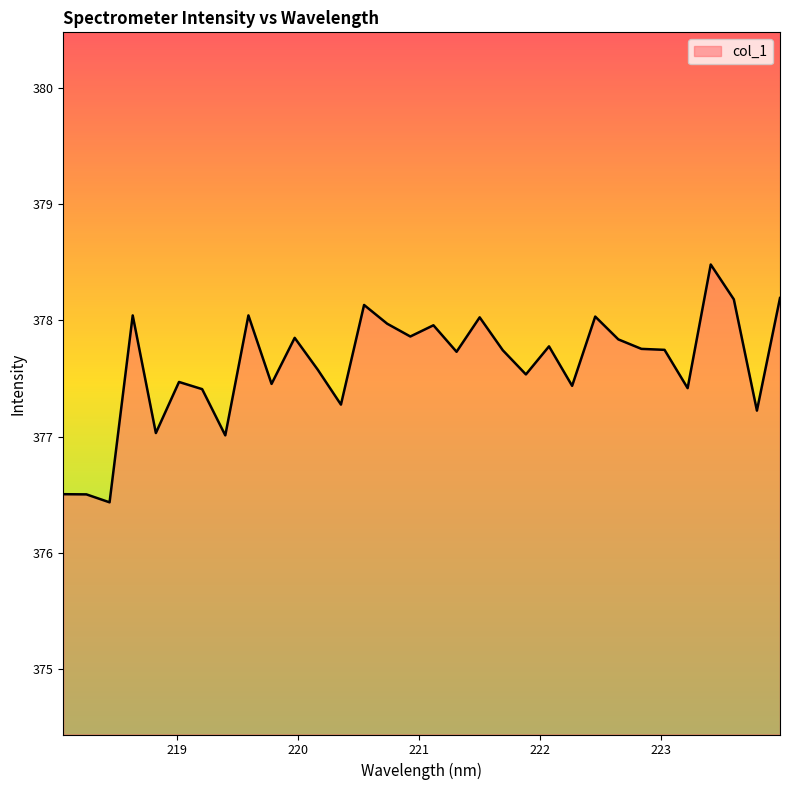

What is the difference between the maximum and minimum values?

2.0